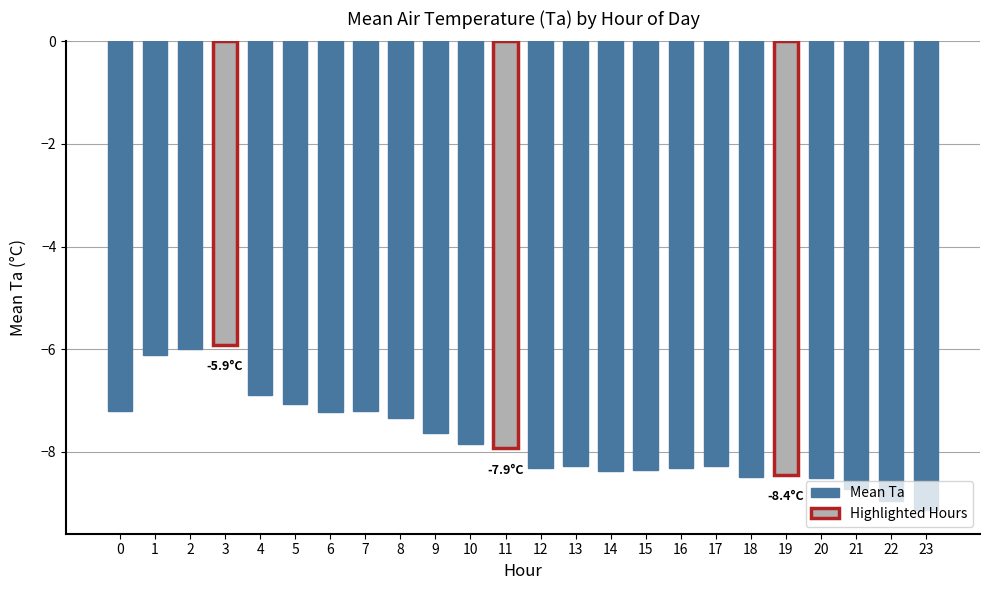

How many values exceed -7?

4